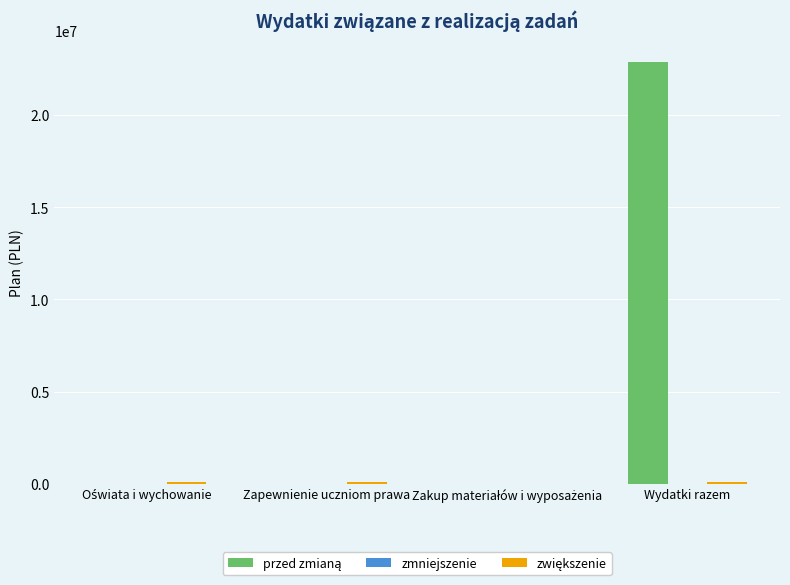

What is the greatest value displayed?

22892677.4